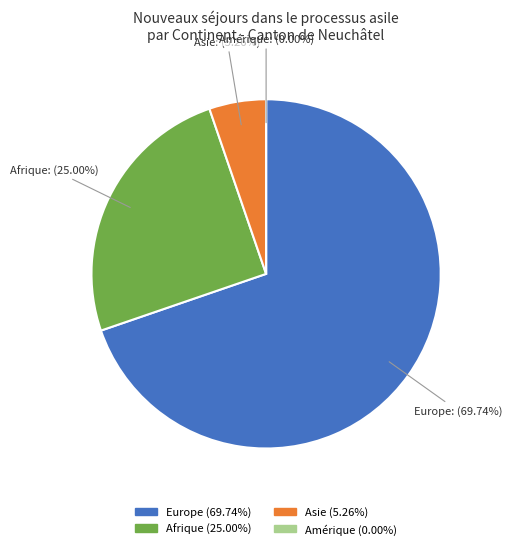

Which category accounts for the majority?

Europe